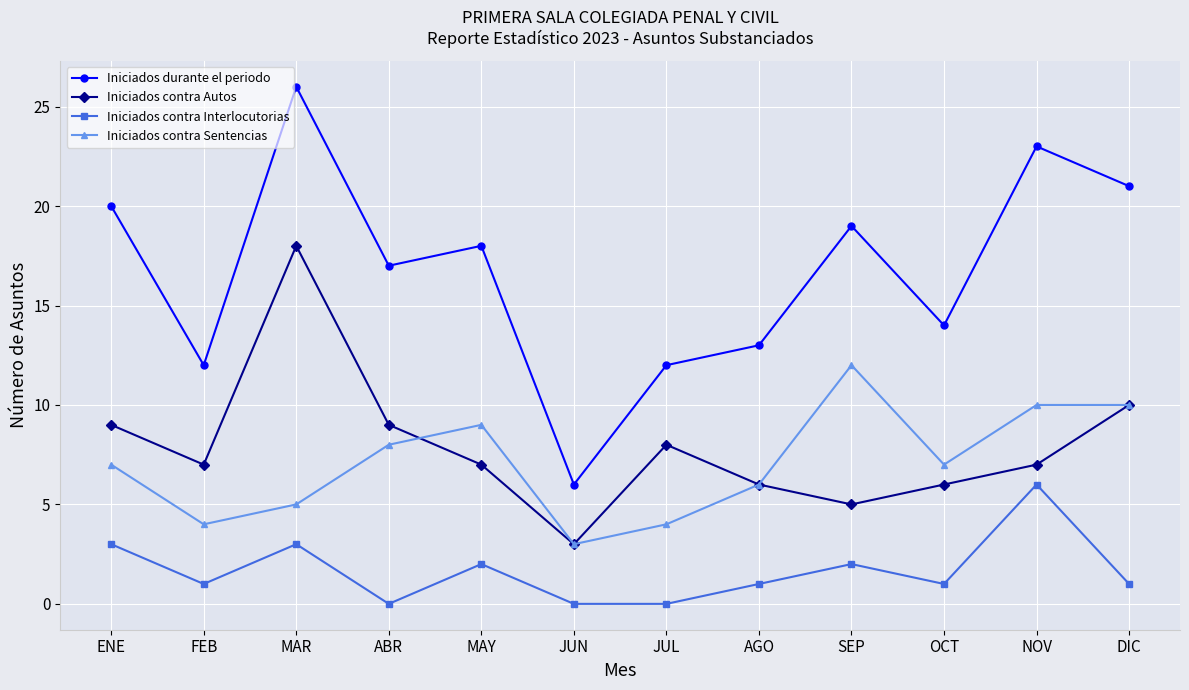

Read the Iniciados contra Autos value at MAR, to the nearest 10.

20